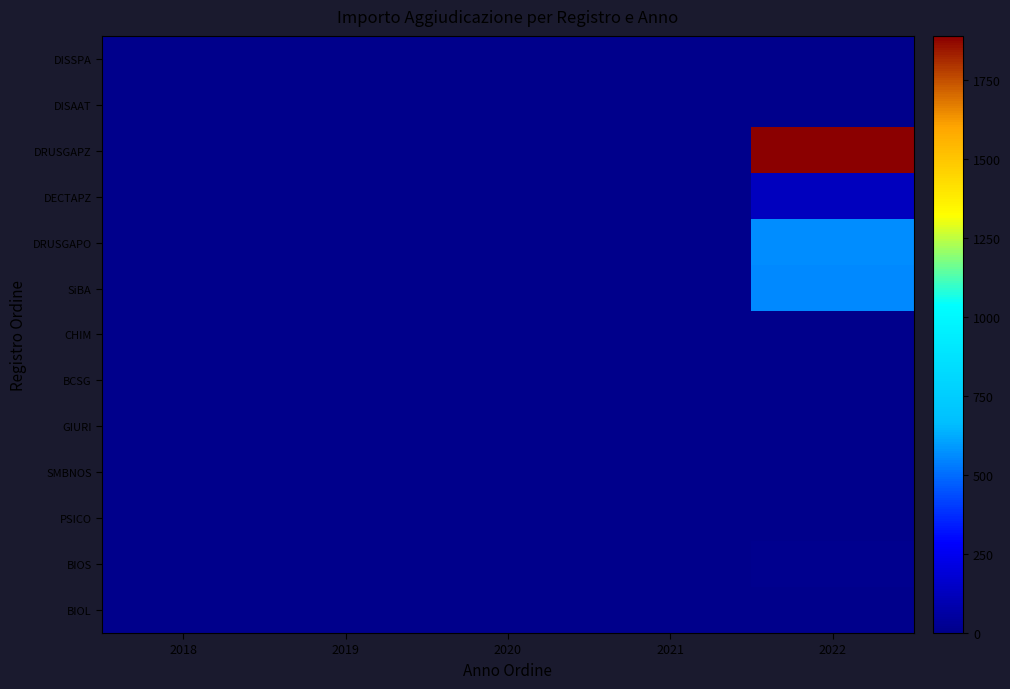

What is the total value across all series at 2022?

3155.2